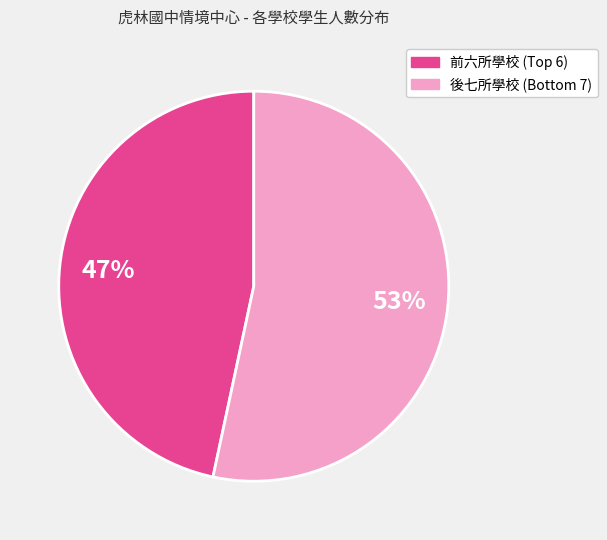

To the nearest percent, what is the average slice percentage?

50%